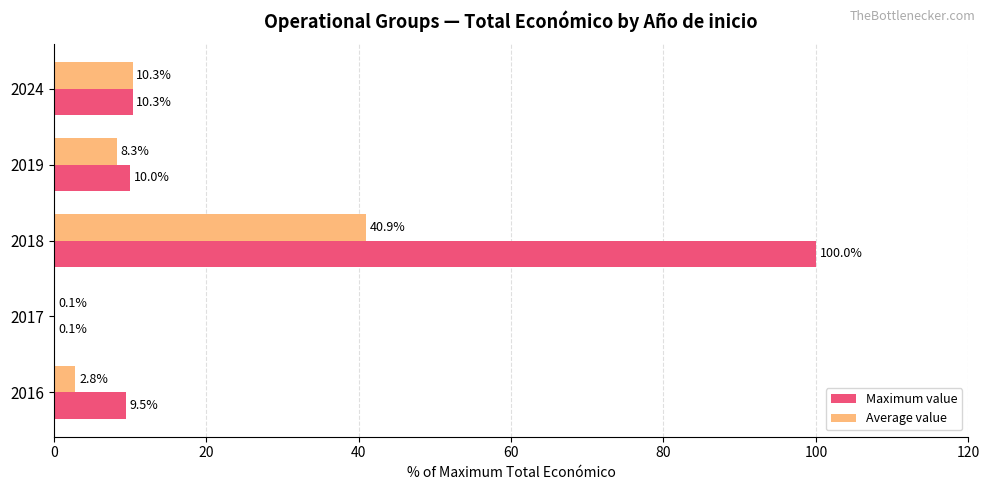

At which category does the chart reach its peak across all series?

2018